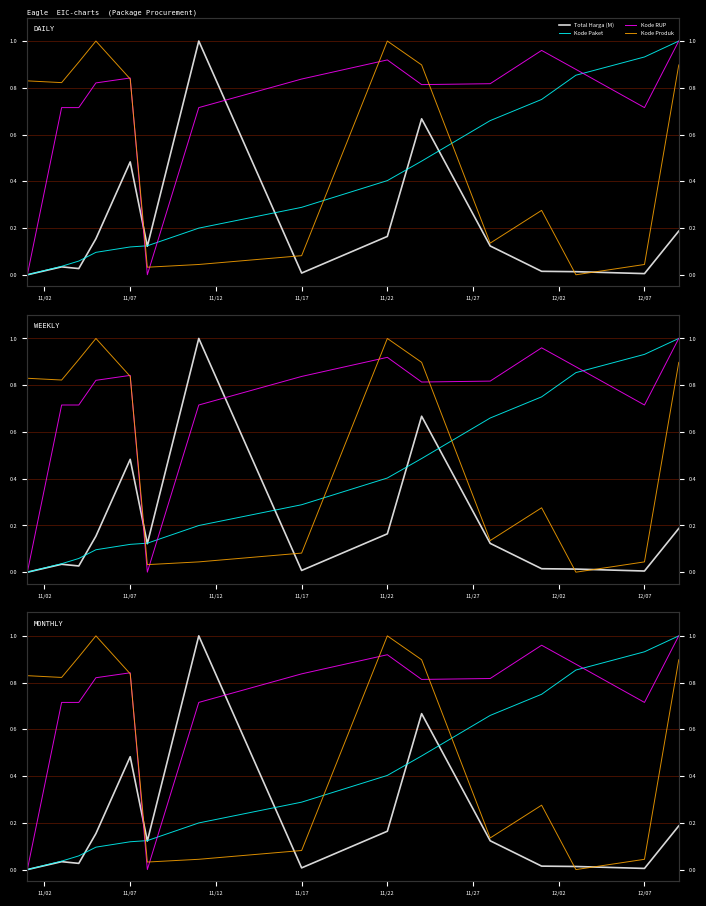

What are all the series names shown in the legend?

Total Harga (M), Kode Paket, Kode RUP, Kode Produk